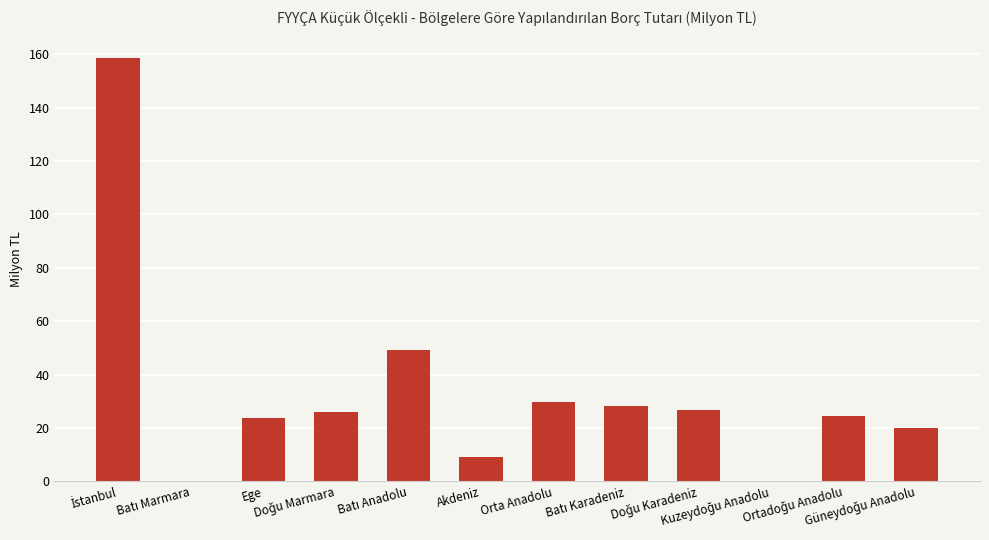

How many data points does each series have?

12